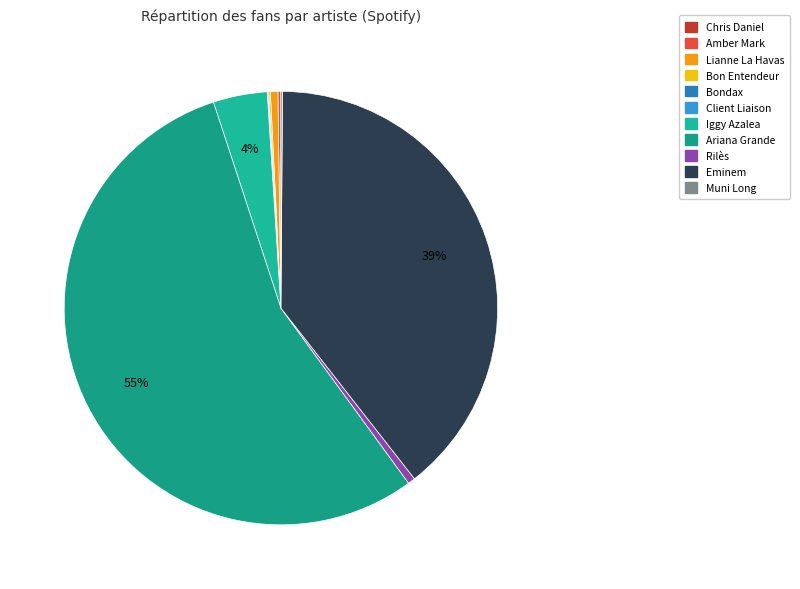

What is the ratio of the value at Eminem to the value at Rilès?

72.5